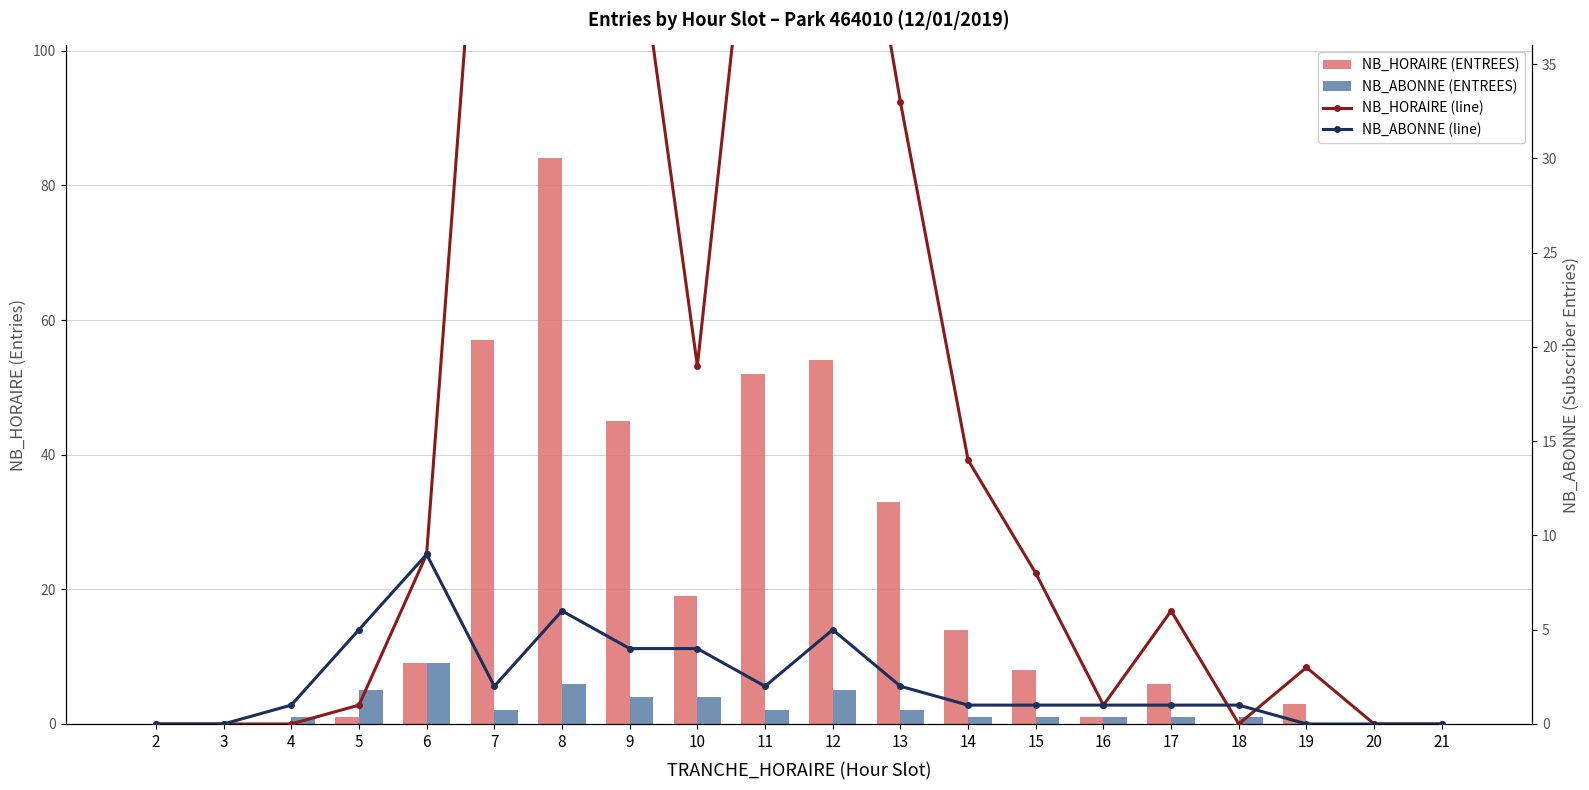

What are all the series names shown in the legend?

NB_HORAIRE (ENTREES), NB_ABONNE (ENTREES), NB_HORAIRE (line), NB_ABONNE (line)